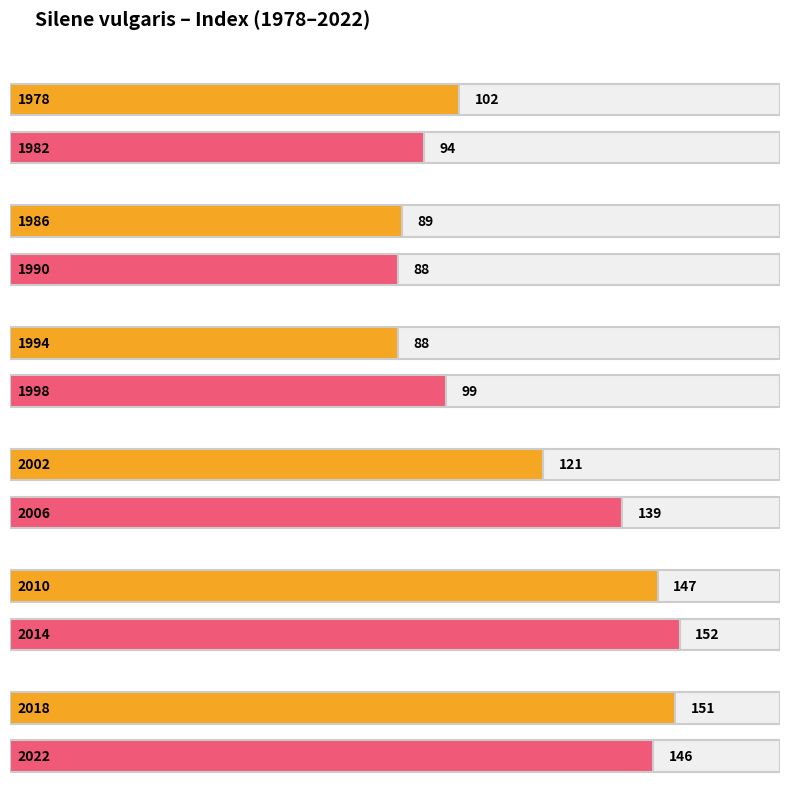

How many lines are shown in the chart?

1